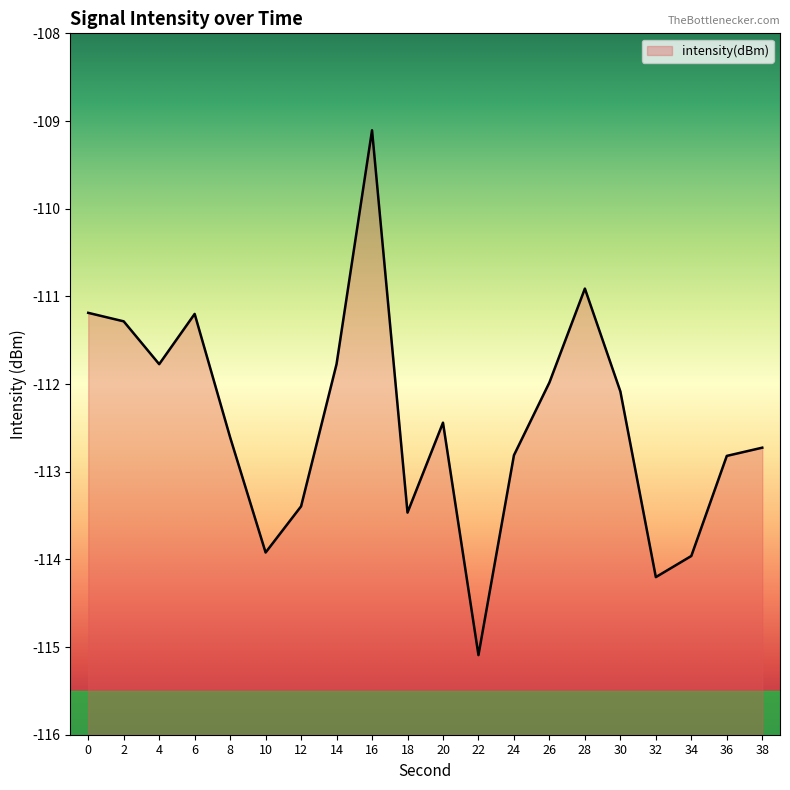

Which has a higher value, 20 or 6?

6